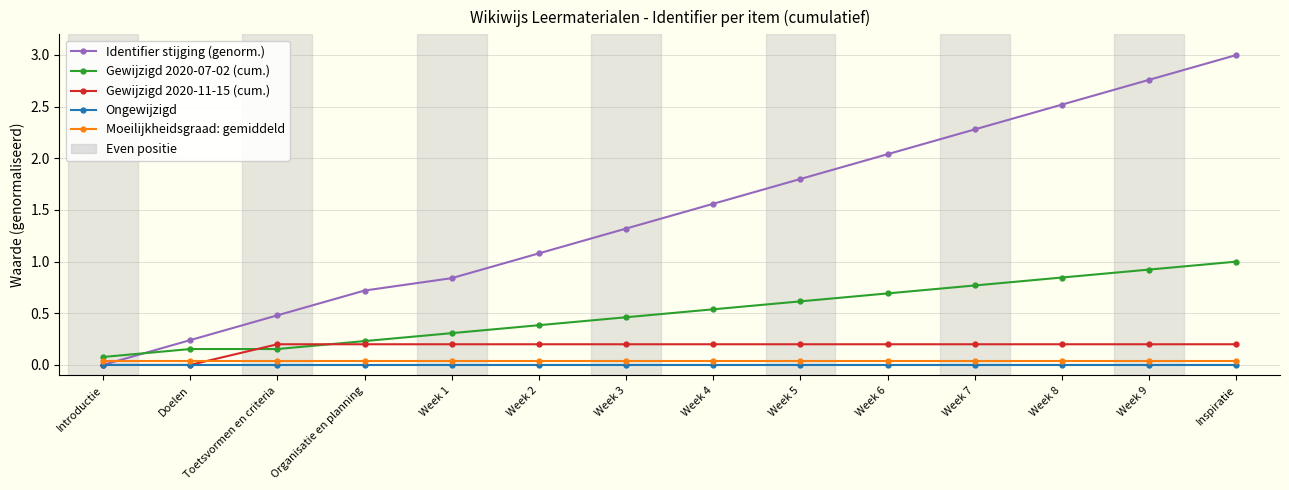

At how many categories does at least one series exceed 2?

5